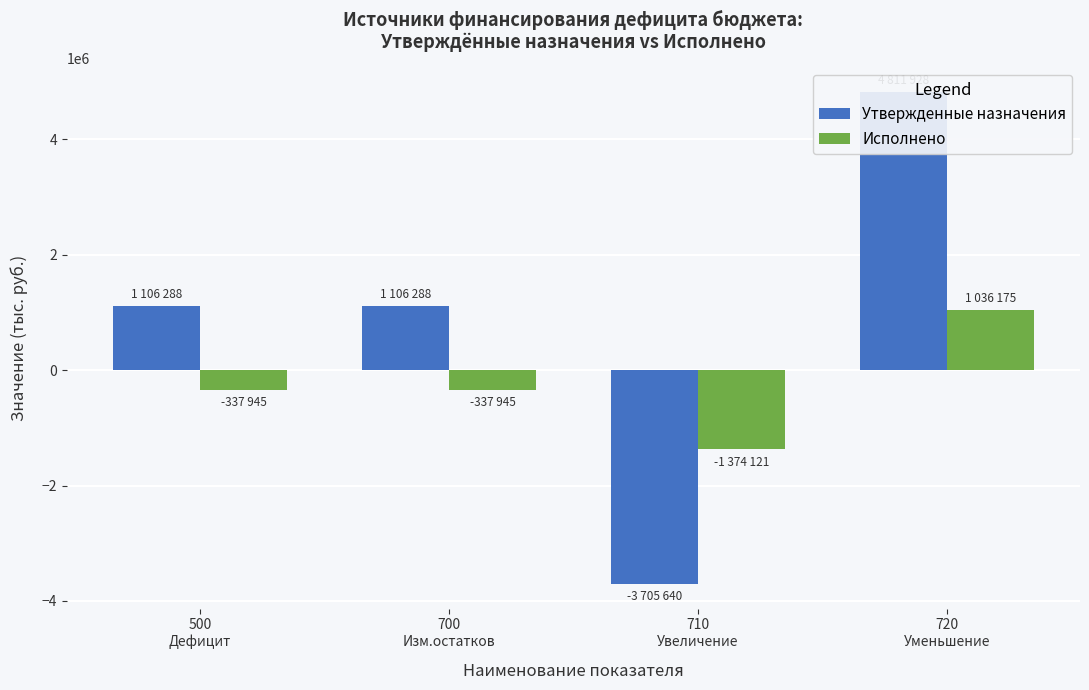

Are the bars grouped side by side (vs. stacked)?

Yes